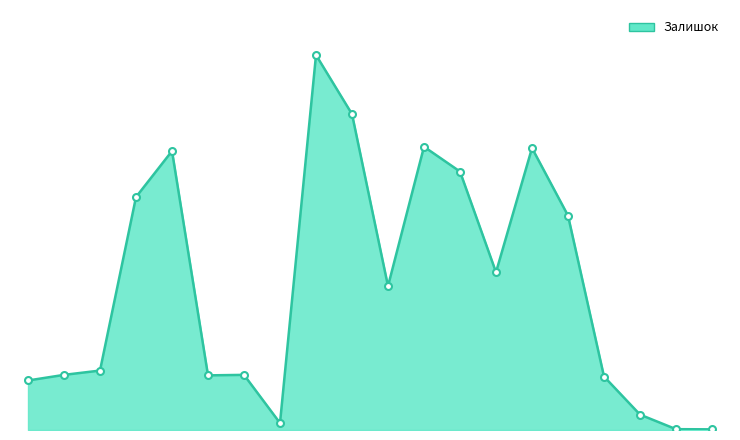

Where does the data first go above 869?

284032204